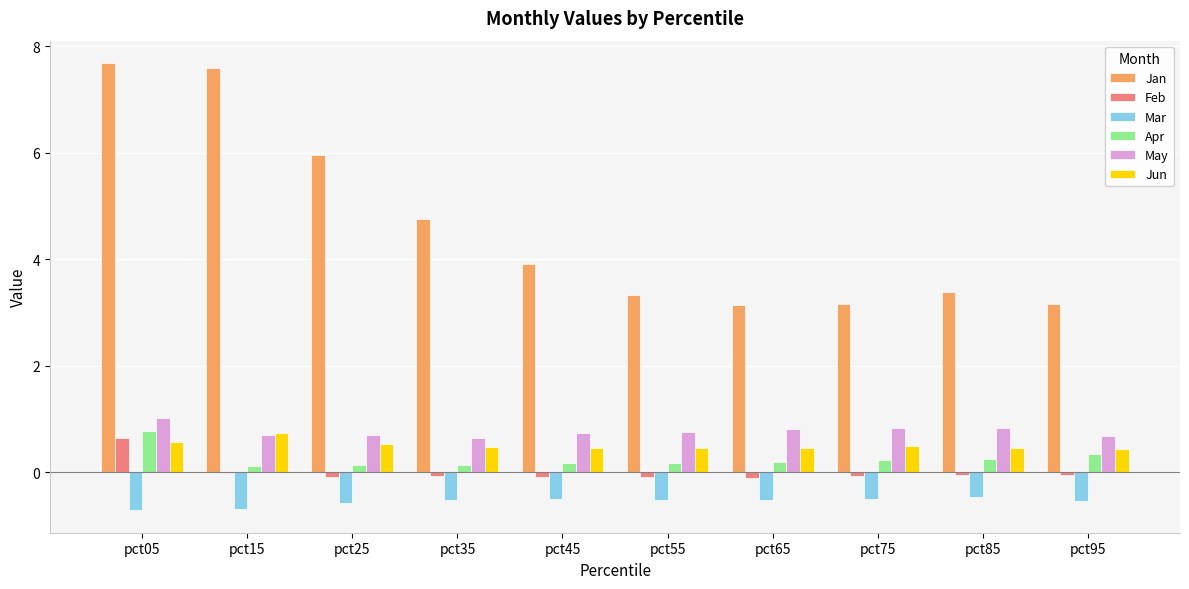

At which label does Apr reach its peak?

pct05